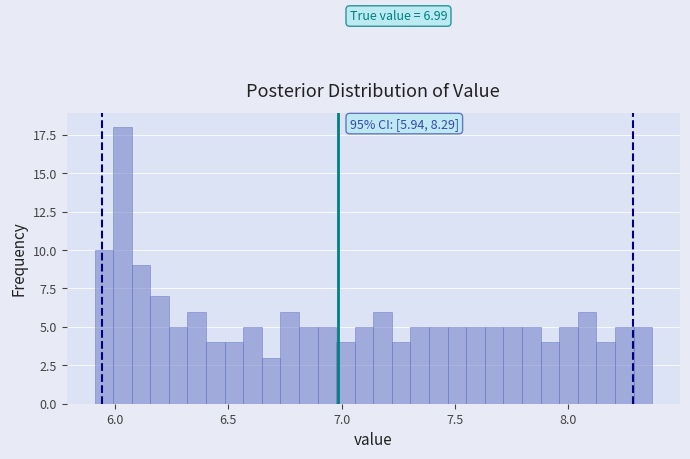

Read against the x-axis, roughly where is the centre of the tallest bar?

6.05